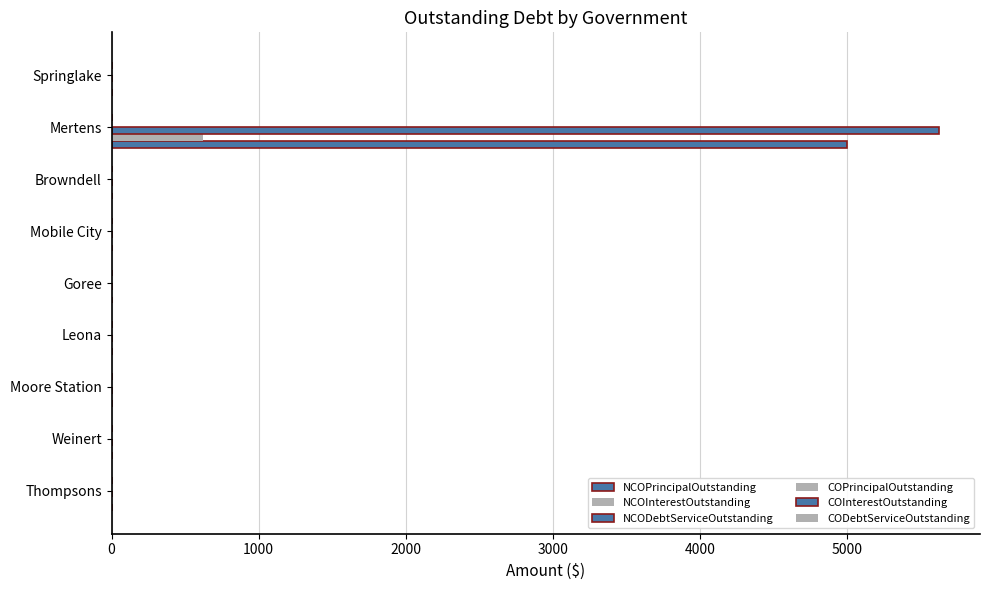

How many data points in NCOInterestOutstanding are above 0?

1